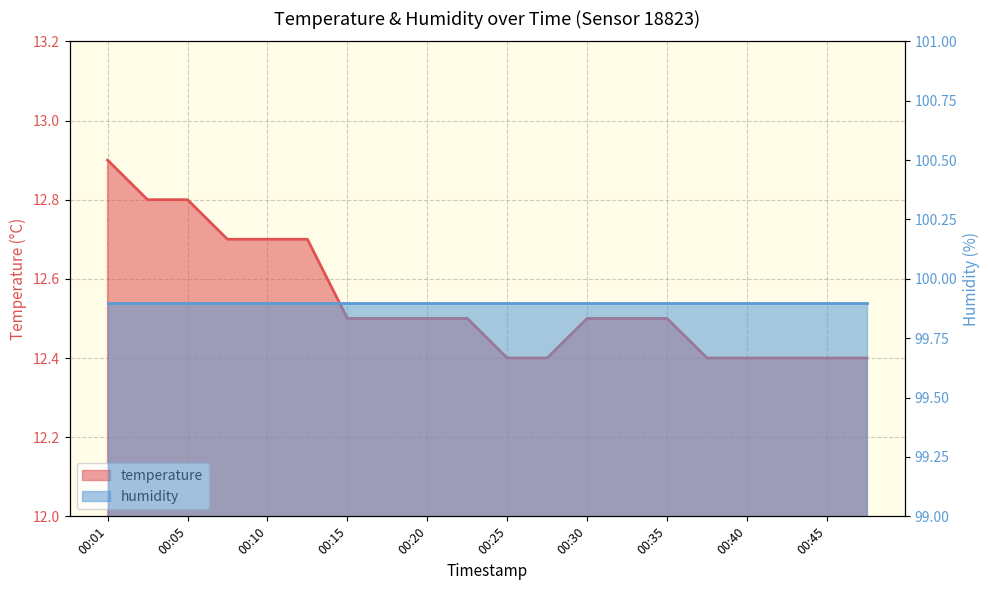

What is the ratio of the value at 00:08 to the value at 00:18?

1.0